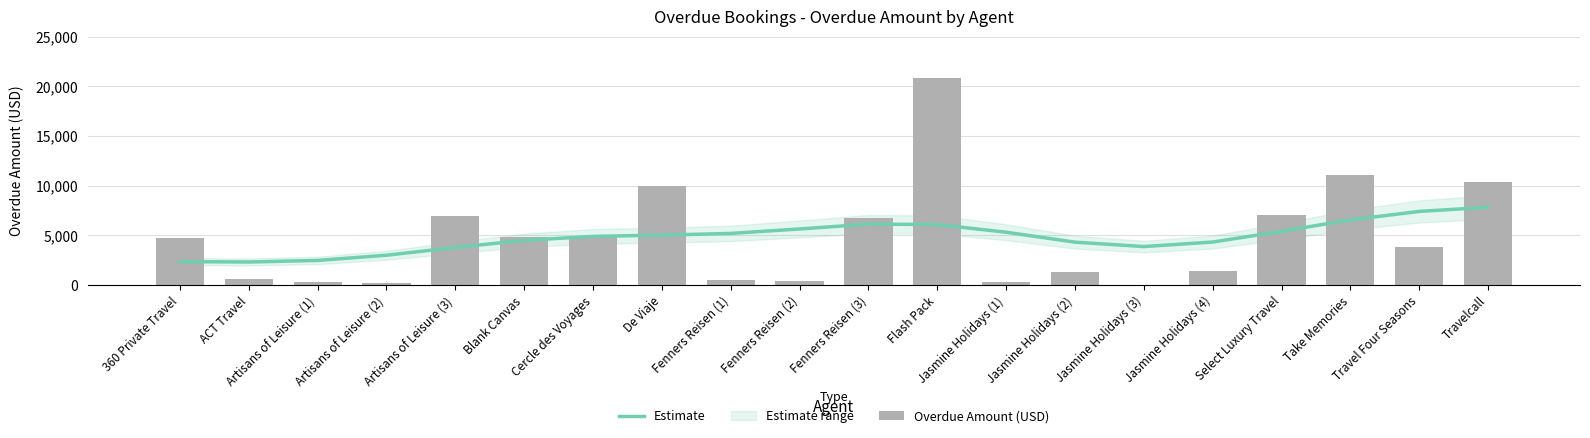

Which series changed the most between ACT Travel and Jasmine Holidays (2)?

Estimate